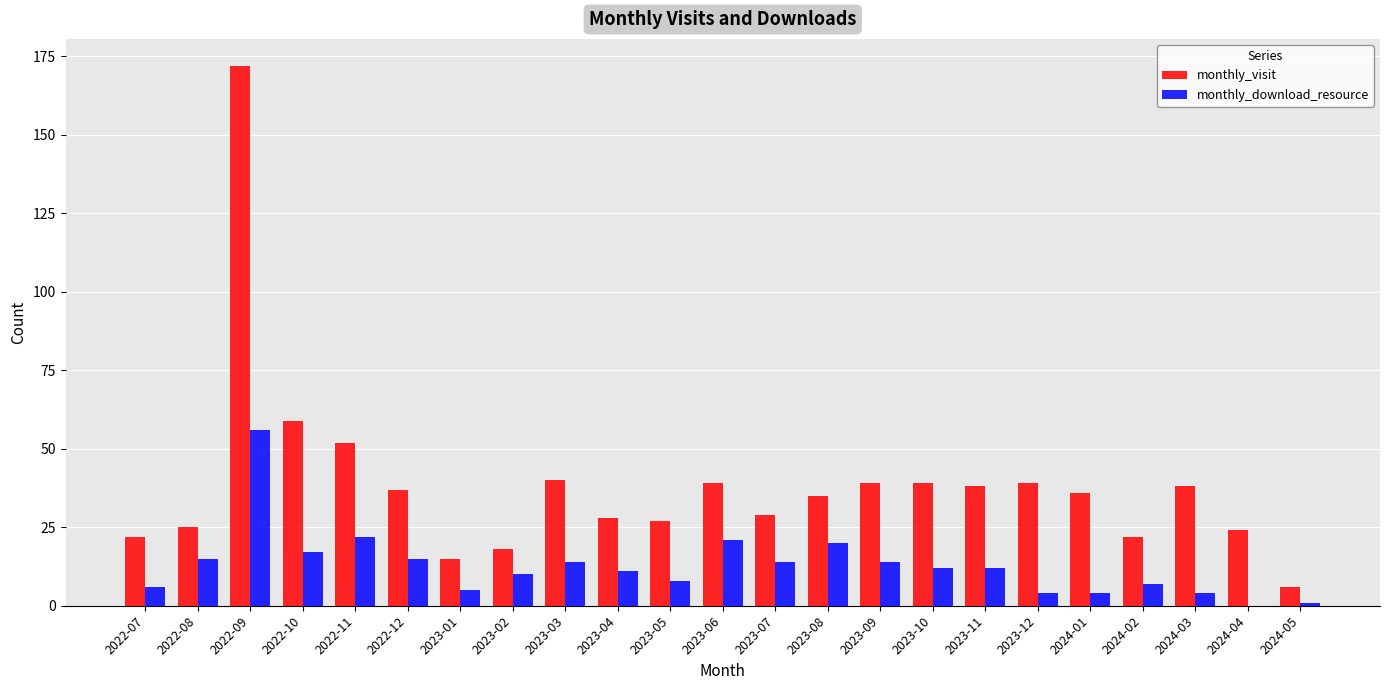

What is the sum of all monthly_visit values?

879